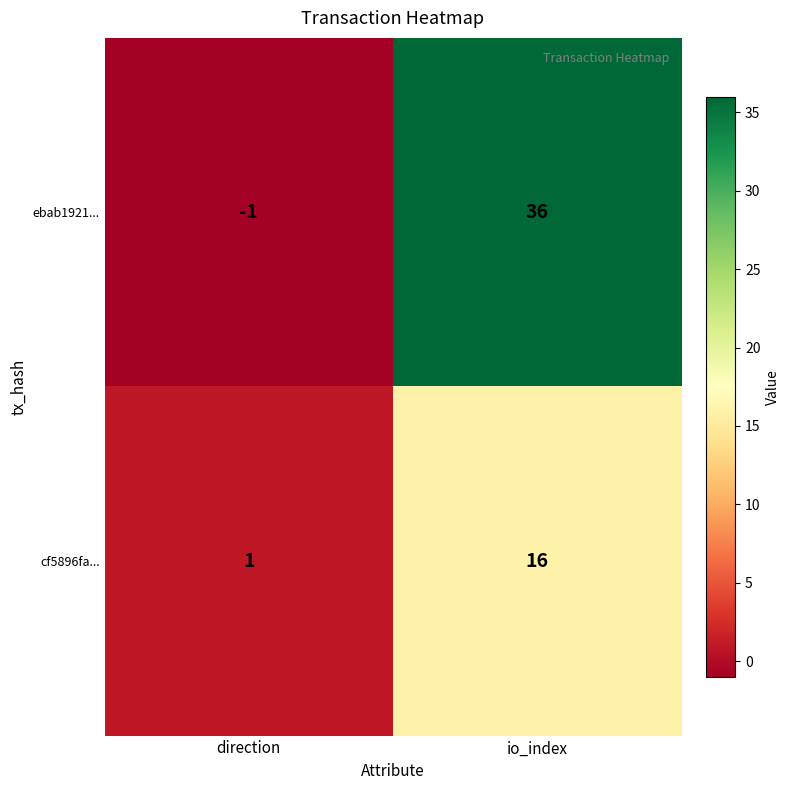

What is the sum of the ebab1921... values at direction and io_index?

35